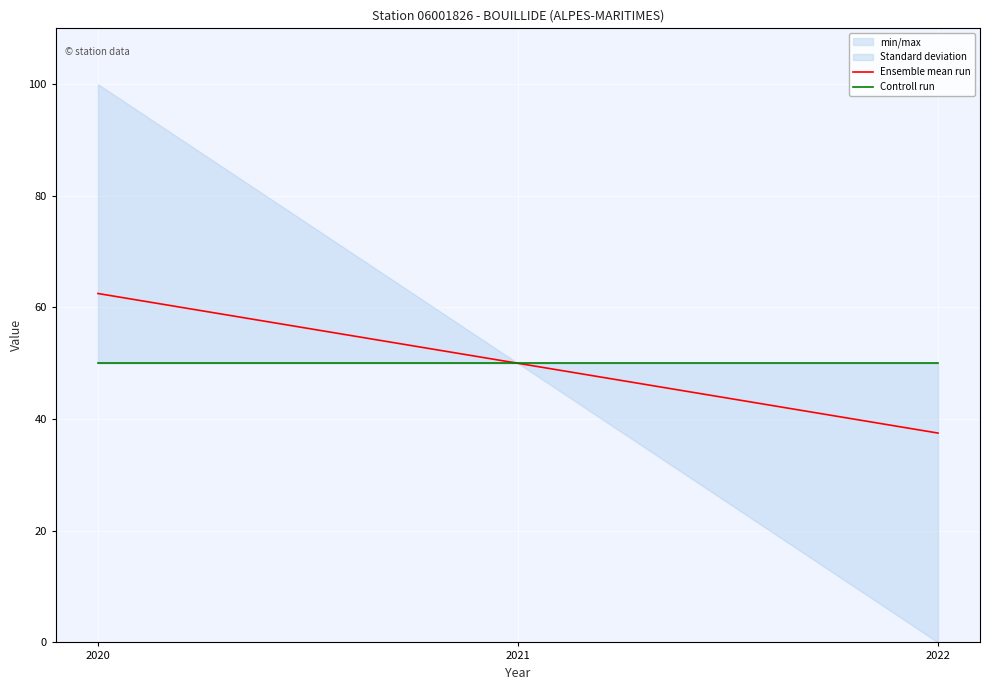

What is the spread (max minus min) of values at 2022?

12.5